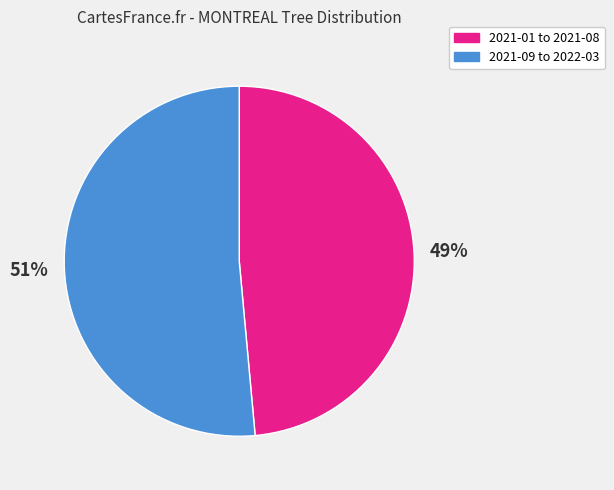

Is there a majority slice in this chart?

Yes